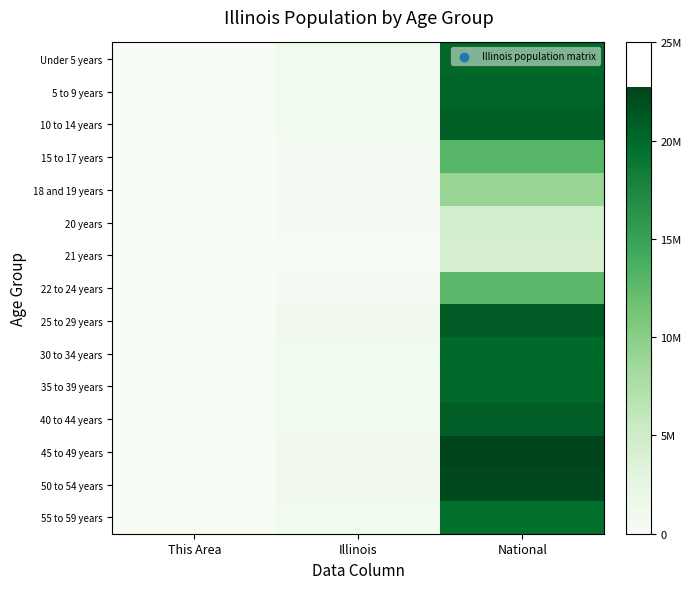

Which label corresponds to the smallest value in the chart?

This Area